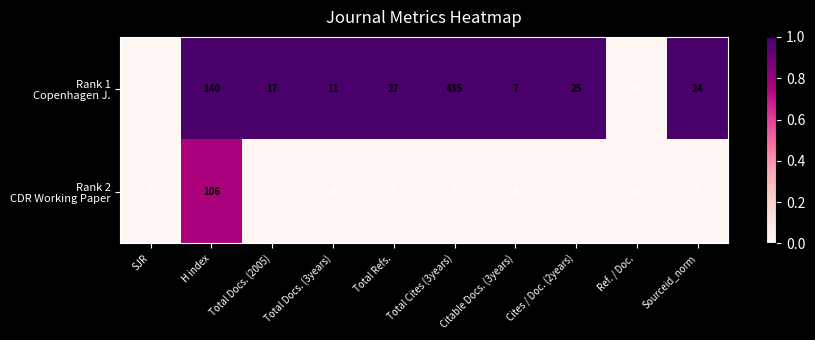

What is the maximum value shown in the chart?

435